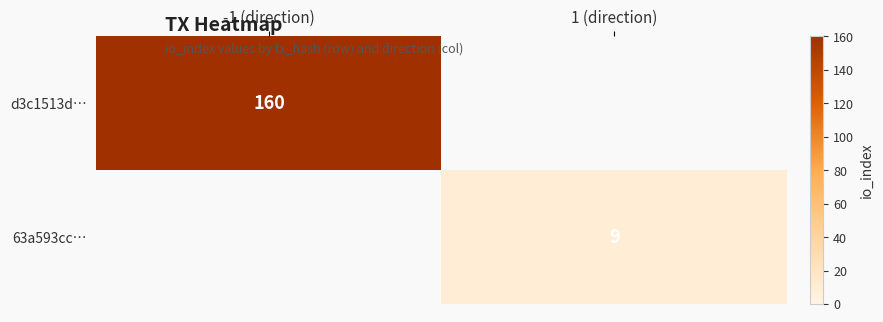

True or false: d3c1513d… has a value of 238.7 at -1 (direction).

False